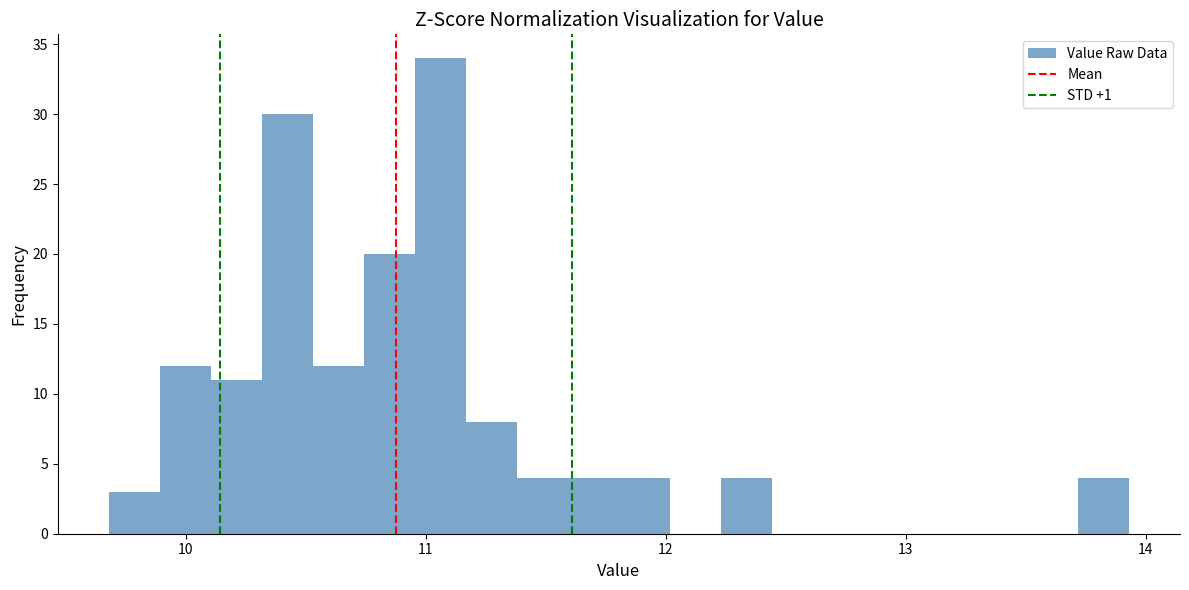

Around what value on the x-axis is the tallest bar? Give the approximate position of its centre, as read against the axis.

11.1